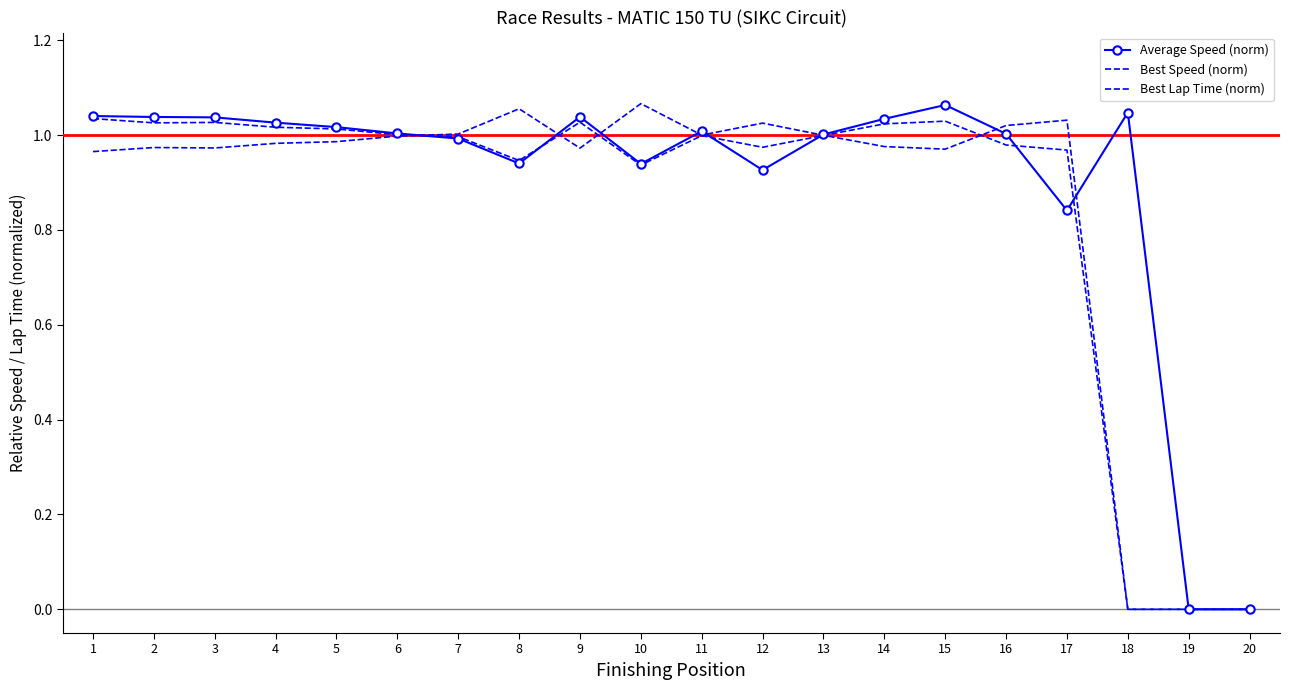

Reading left to right, transcribe all the data shown in this chart.

Average Speed (norm): 1=1.0	2=1.0	3=1.0	4=1.0	5=1.0	6=1.0	7=1.0	8=0.9	9=1.0	10=0.9	11=1.0	12=0.9	13=1.0	14=1.0	15=1.1	16=1.0	17=0.8	18=1.0	19=0.0	20=0.0
Best Speed (norm): 1=1.0	2=1.0	3=1.0	4=1.0	5=1.0	6=1.0	7=1.0	8=0.9	9=1.0	10=0.9	11=1.0	12=1.0	13=1.0	14=1.0	15=1.0	16=1.0	17=1.0	18=0.0	19=0.0	20=0.0
Best Lap Time (norm): 1=1.0	2=1.0	3=1.0	4=1.0	5=1.0	6=1.0	7=1.0	8=1.1	9=1.0	10=1.1	11=1.0	12=1.0	13=1.0	14=1.0	15=1.0	16=1.0	17=1.0	18=0.0	19=0.0	20=0.0